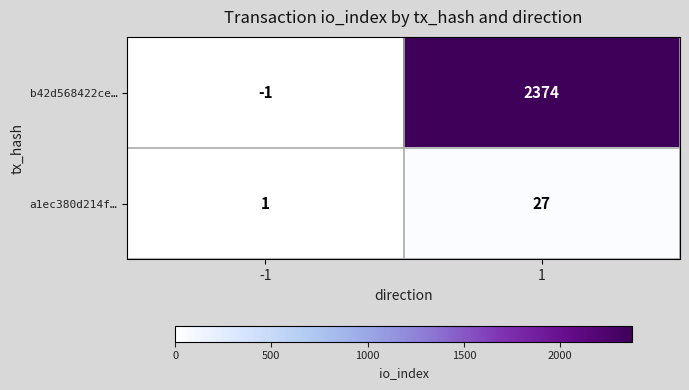

How many distinct data groups are displayed?

2